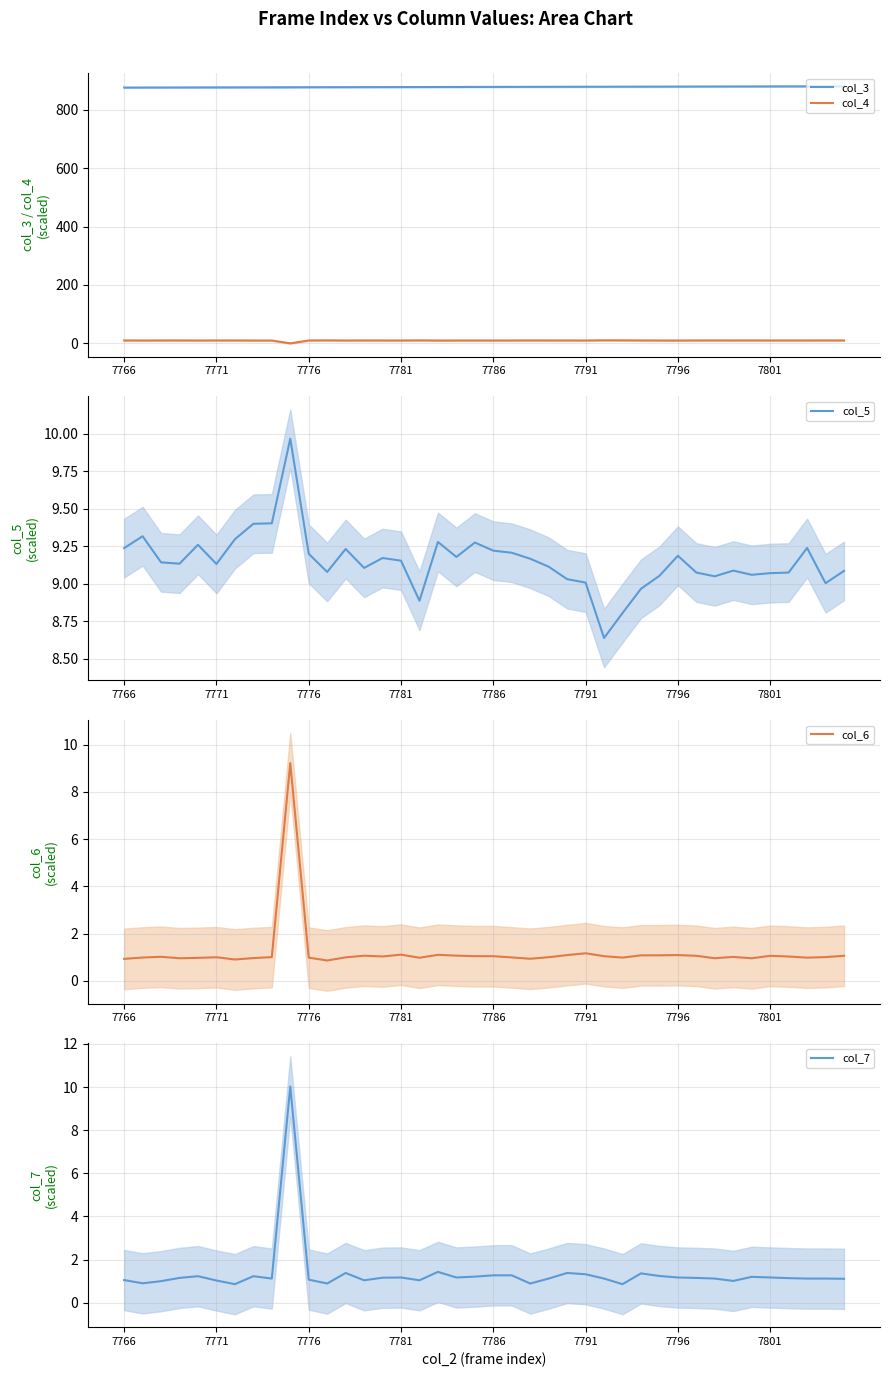

How many lines are shown in the chart?

5